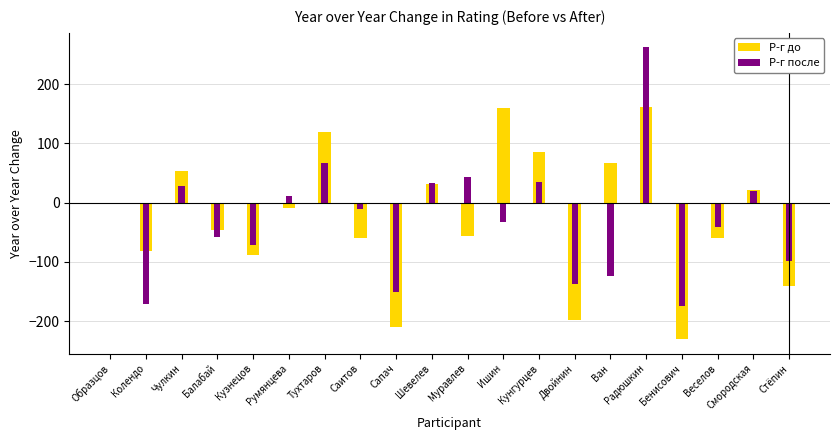

Is it true that Р-г после equals -44 at Двойнин?

False